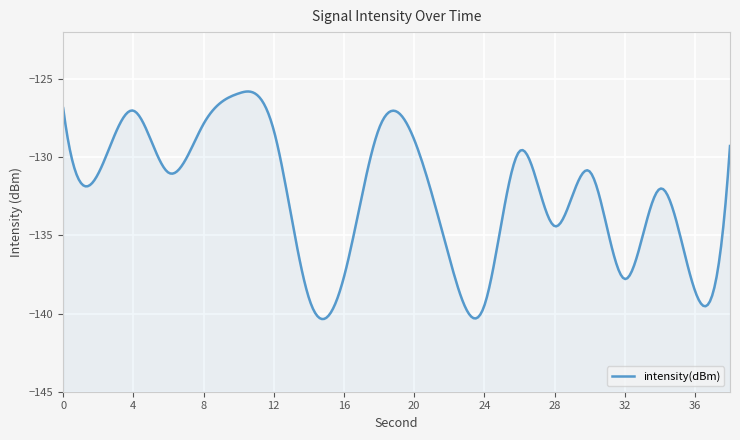

What is the sum of all values?

-2640.1